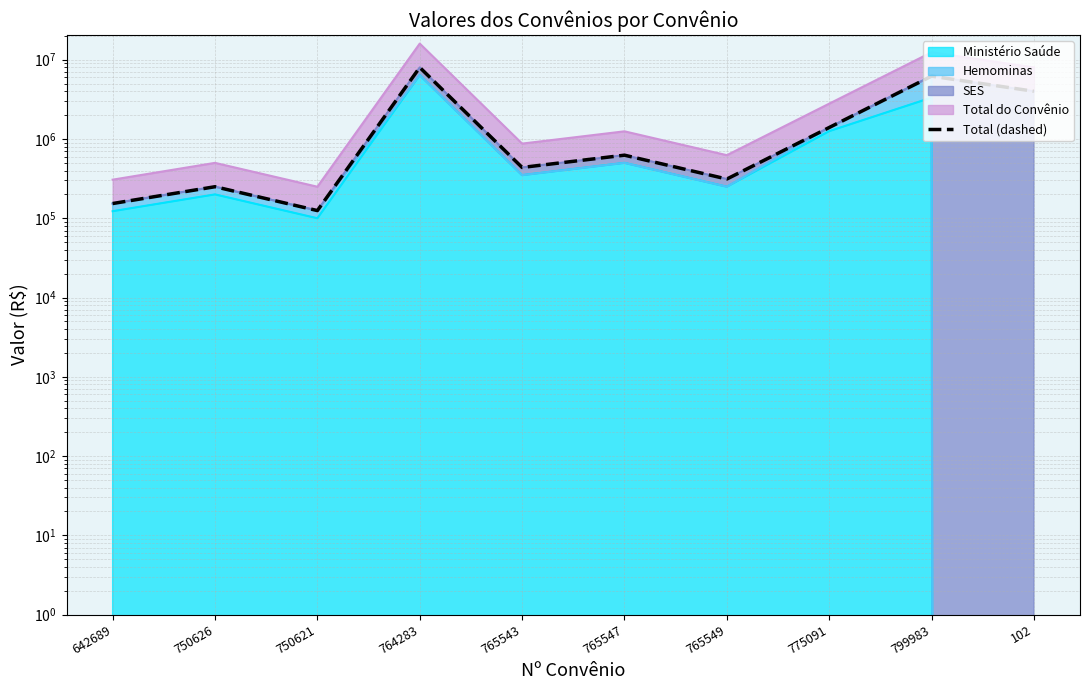

What is the sum of all values?

21510103.9